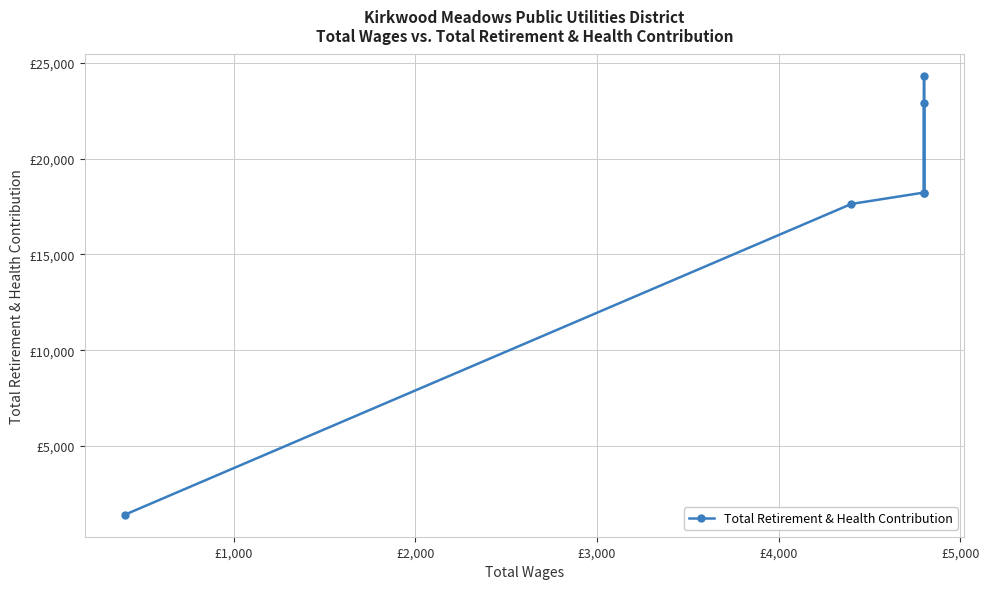

The value at £4,000 is 30453. True or false?

False